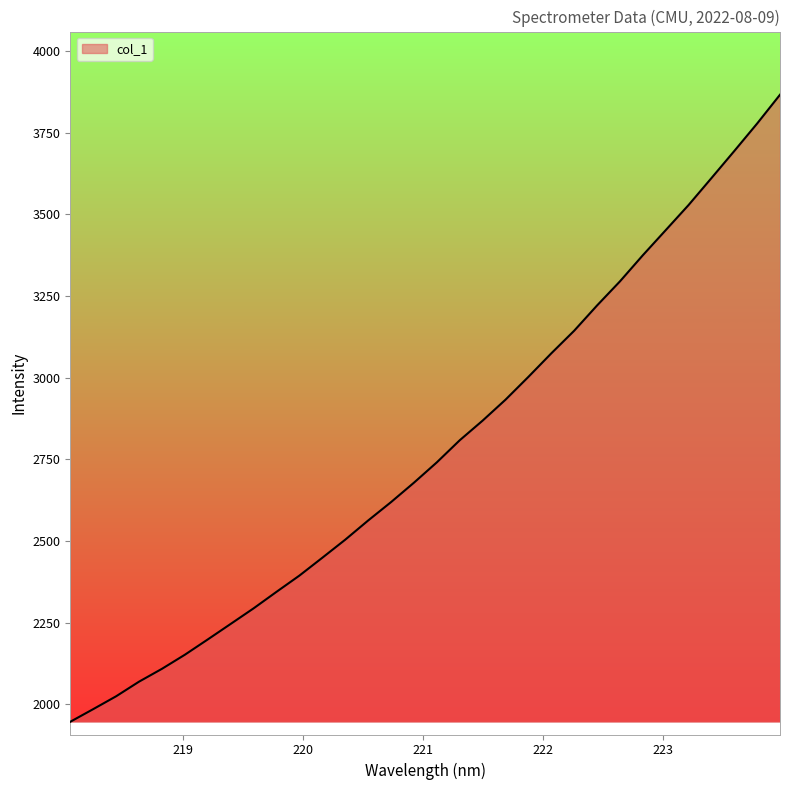

What is the maximum value shown in the chart?

3865.8